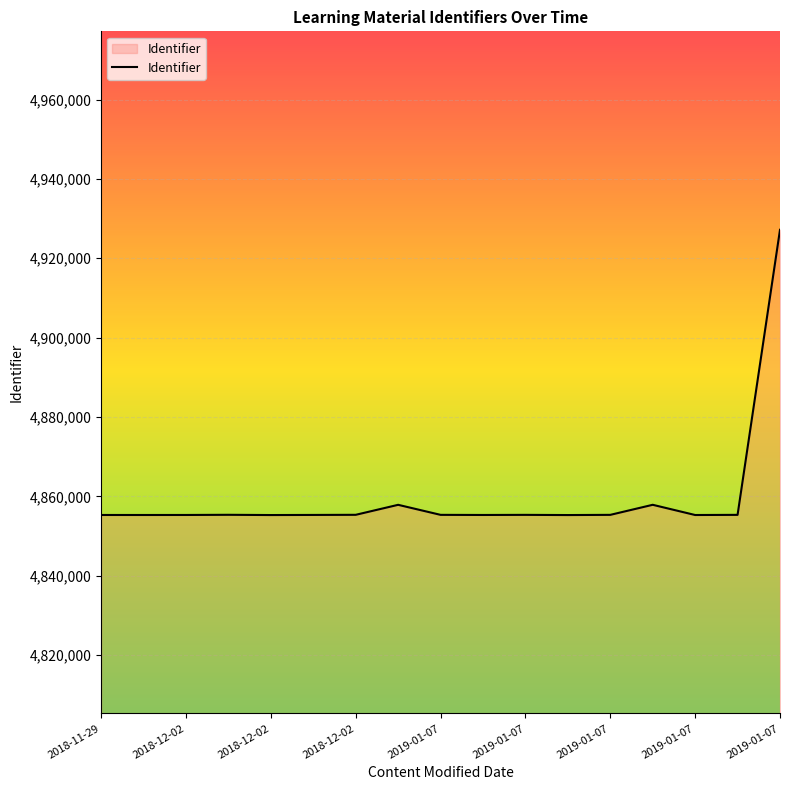

What is the smallest value displayed?

4855300